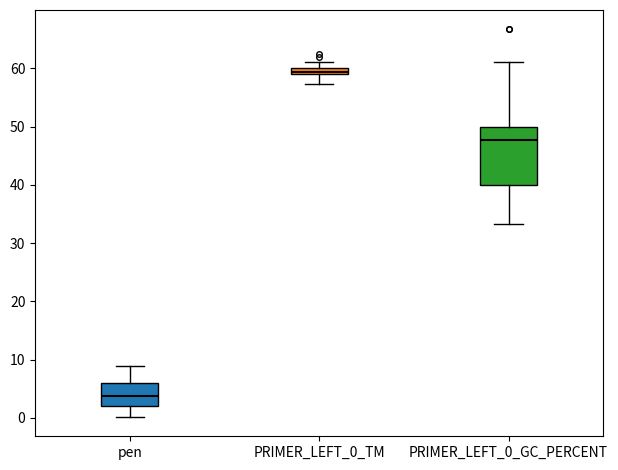

Which box is the tallest, from its lower edge to its upper edge?

PRIMER_LEFT_0_GC_PERCENT